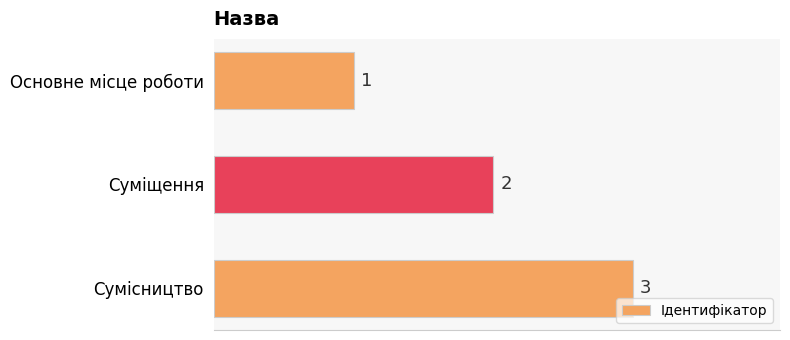

Approximately how many times larger is the value at Основне місце роботи compared to Сумісництво?

0.3